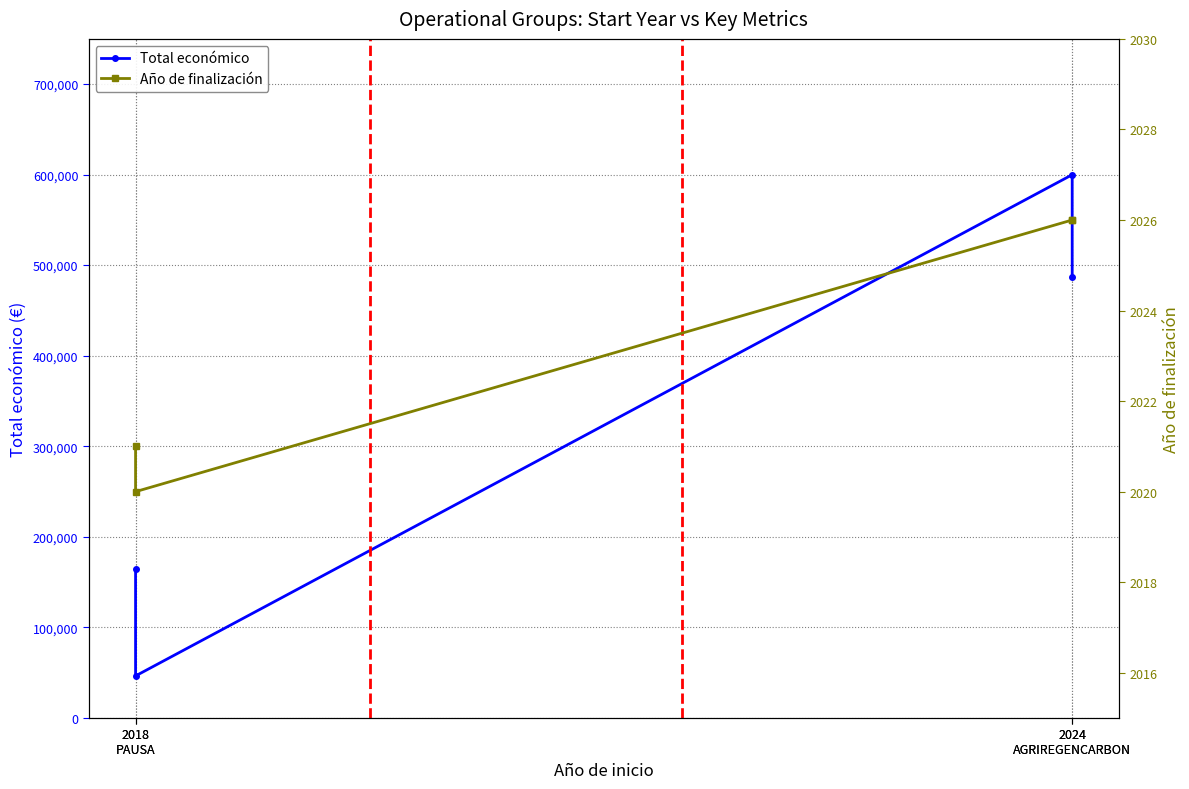

List the labels in order of Total económico value, largest first.

2024
AGRIREGENCARBON, 2024
AGRIREGENCARBON, 2018
PAUSA, 2018
PAUSA